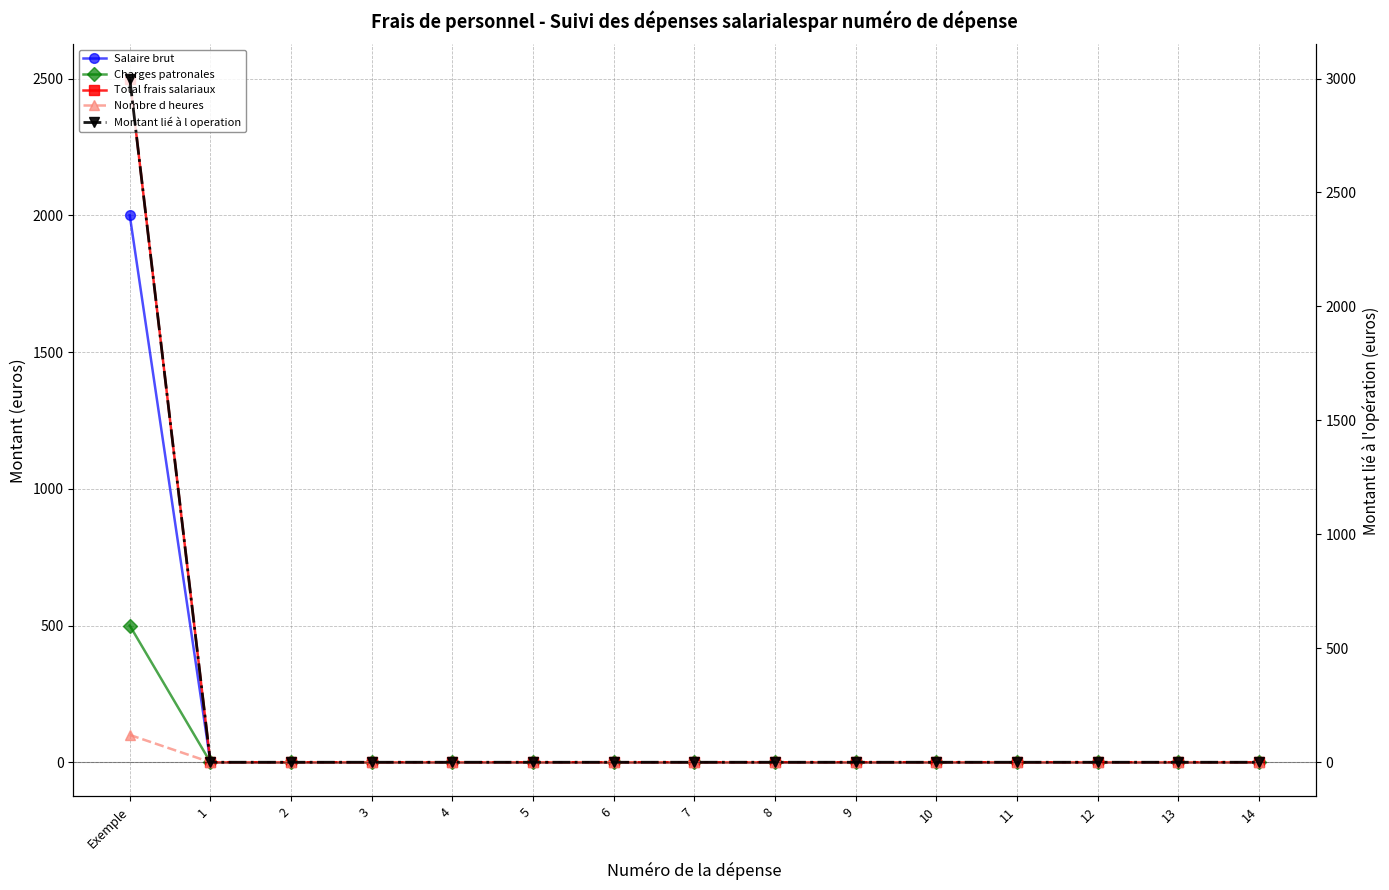

What is the average value of the Salaire brut series?

133